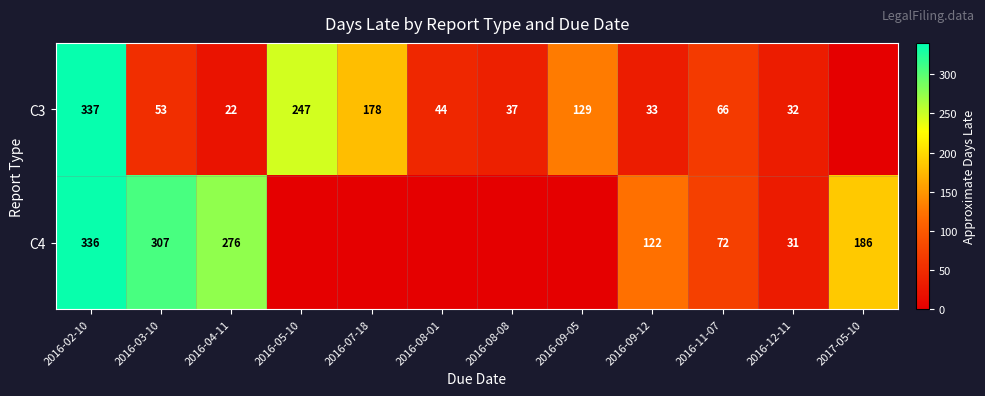

Is it true that C4 equals 186 at 2017-05-10?

True